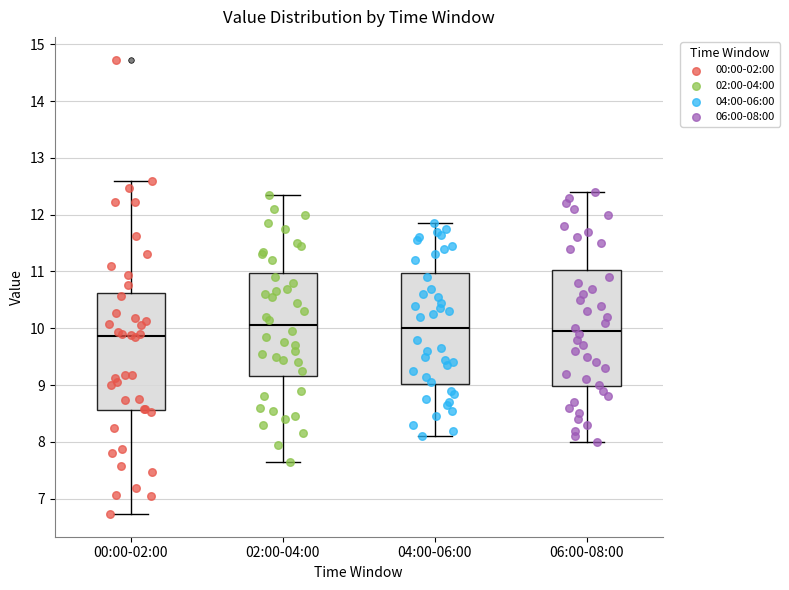

Where is the lower edge of the box for 02:00-04:00 on the y-axis? The values are not printed on the chart, so give them approximately, as read against the axis.

9.2